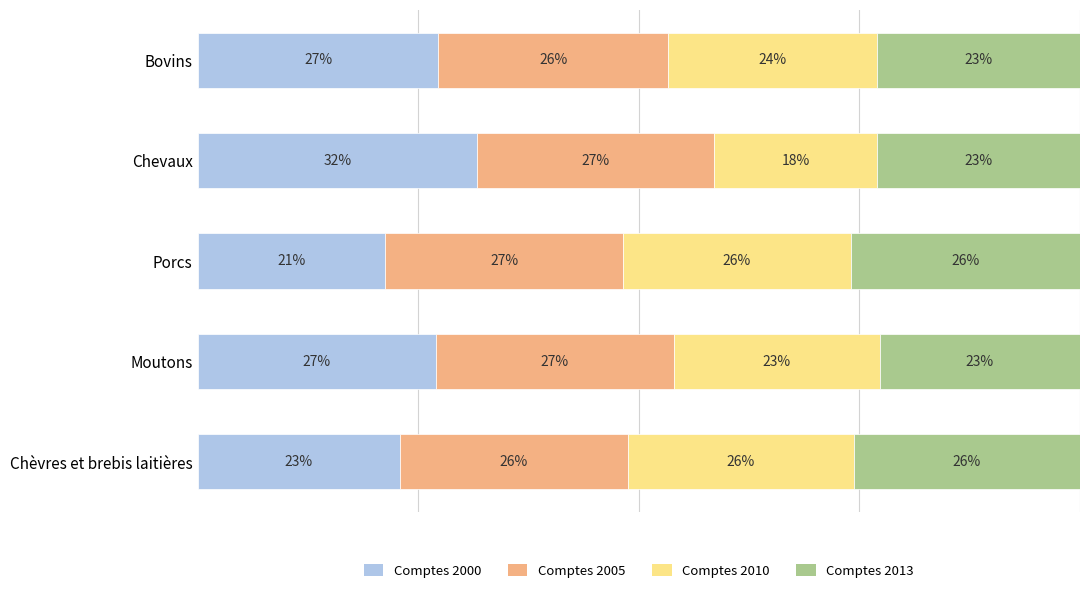

What are all the series names shown in the legend?

Comptes 2000, Comptes 2005, Comptes 2010, Comptes 2013